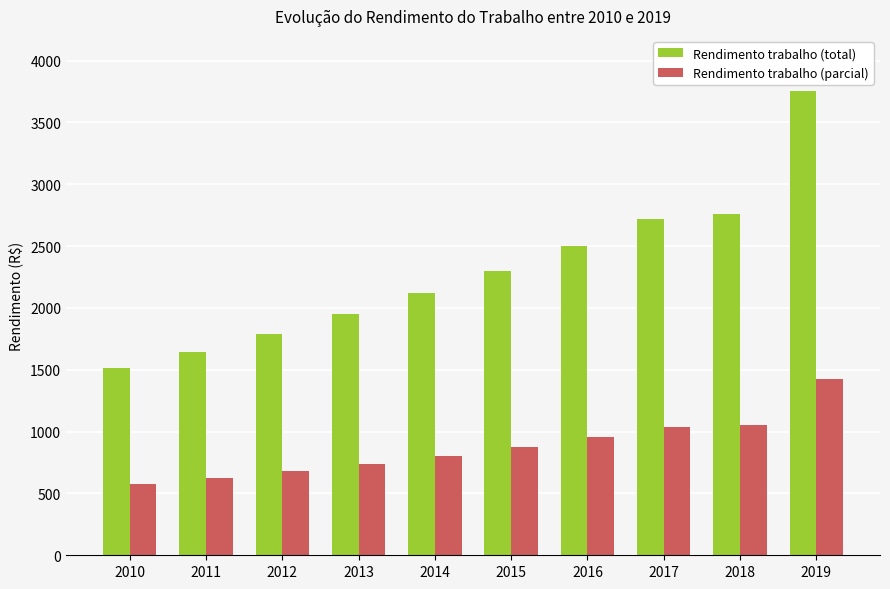

What is the minimum value shown in the chart?

576.5